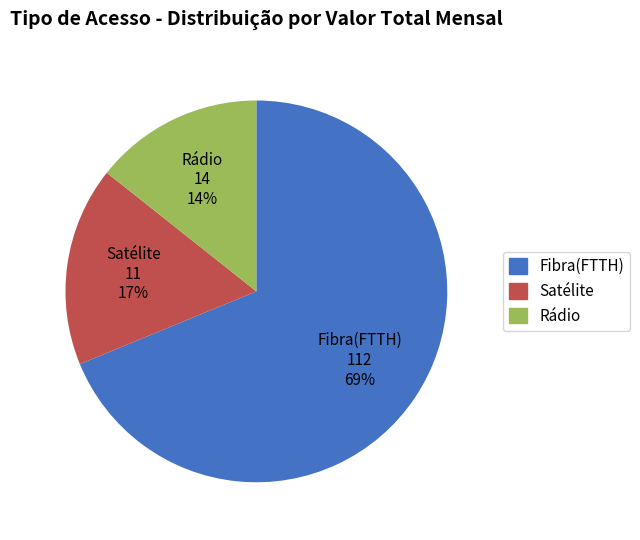

Do Fibra(FTTH) and Rádio together represent more than half of the pie?

Yes